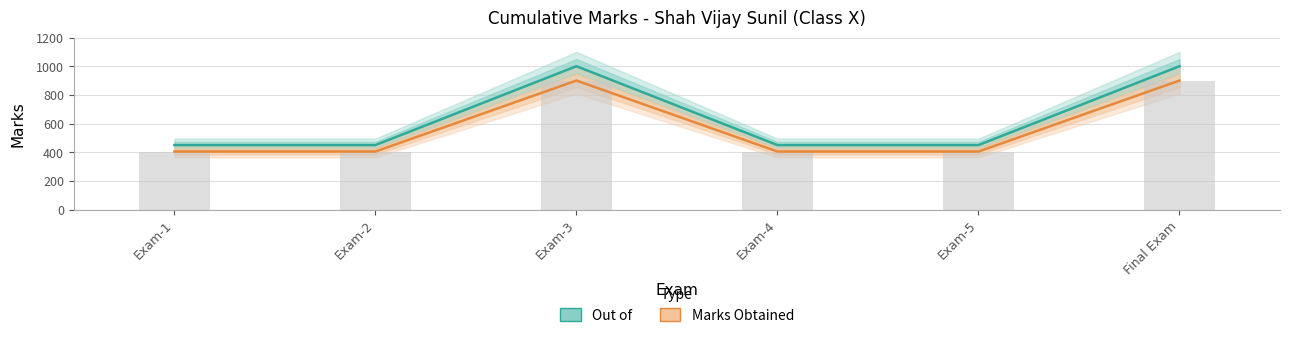

Reading left to right, list all the values displayed in this chart.

Out of: Exam-1=450	Exam-2=450	Exam-3=1000	Exam-4=450	Exam-5=450	Final Exam=1000
Marks Obtained: Exam-1=405	Exam-2=405	Exam-3=900	Exam-4=405	Exam-5=405	Final Exam=900